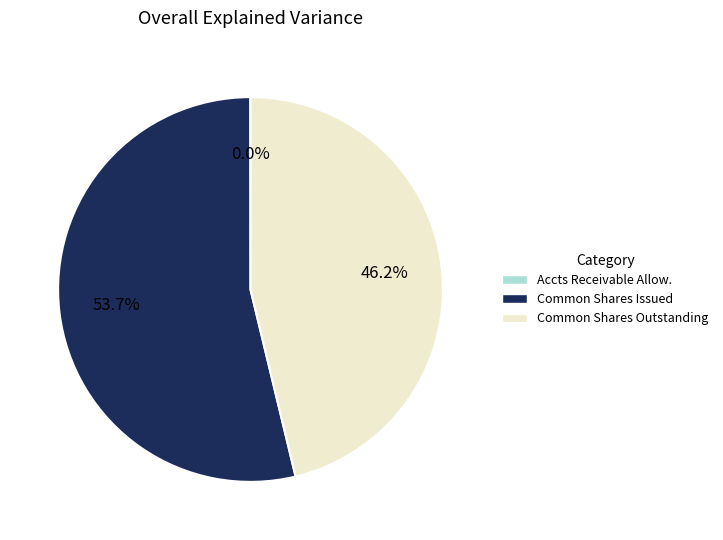

Does any single category account for the majority?

Yes